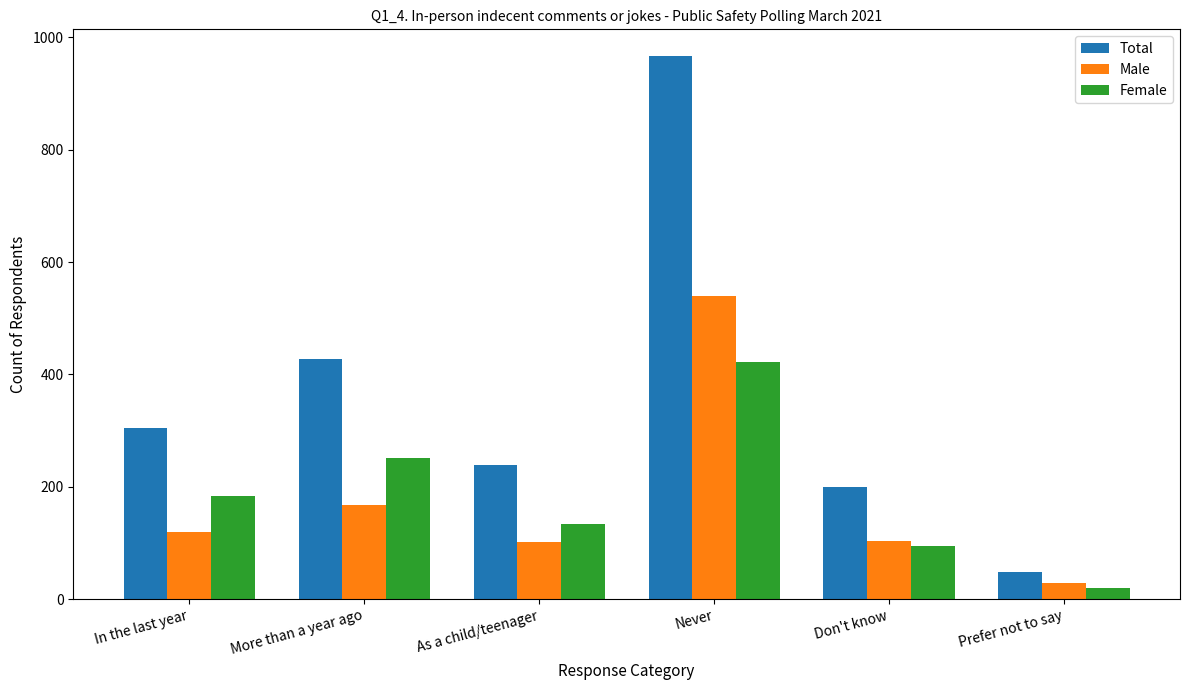

Is it true that Total equals 125 at Don't know?

False